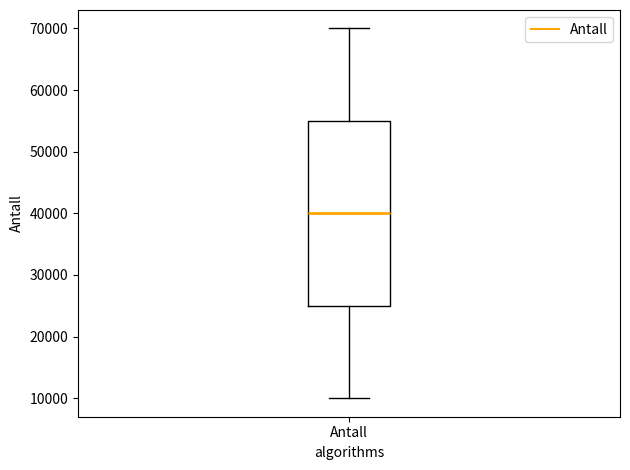

Where does the median line of the box for Antall sit on the y-axis? The values are not printed on the chart, so give them approximately, as read against the axis.

40000